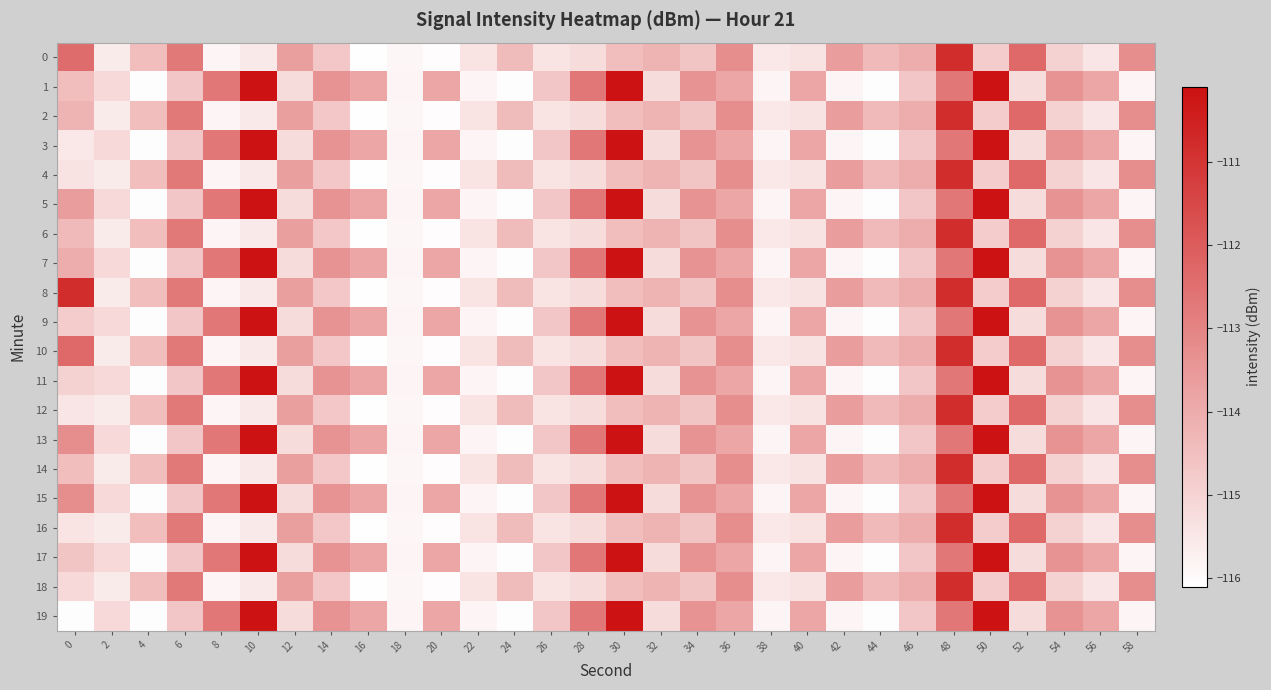

Which series has the largest range (max minus min)?

1